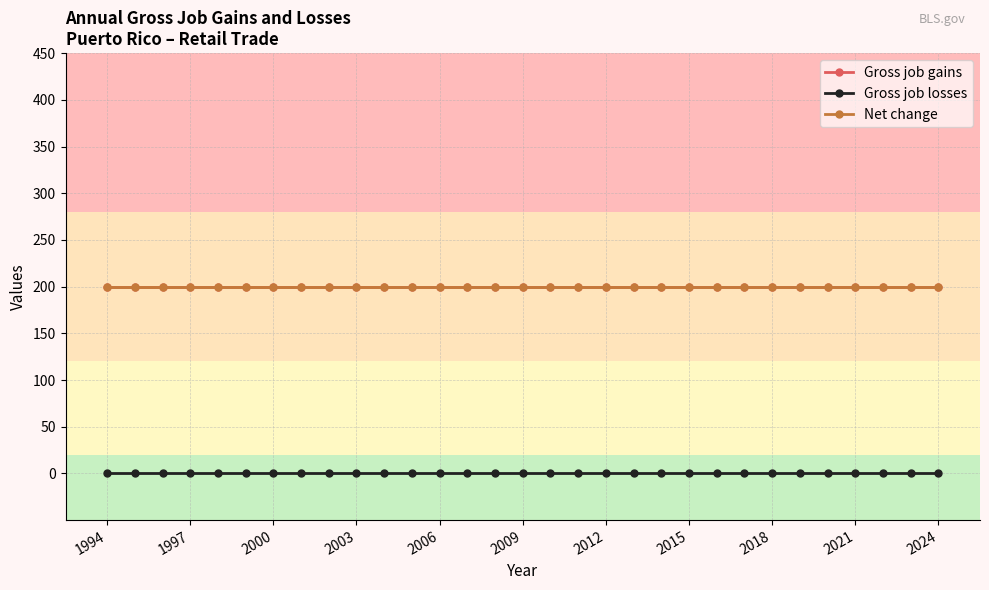

Does the chart have visible grid lines?

Yes